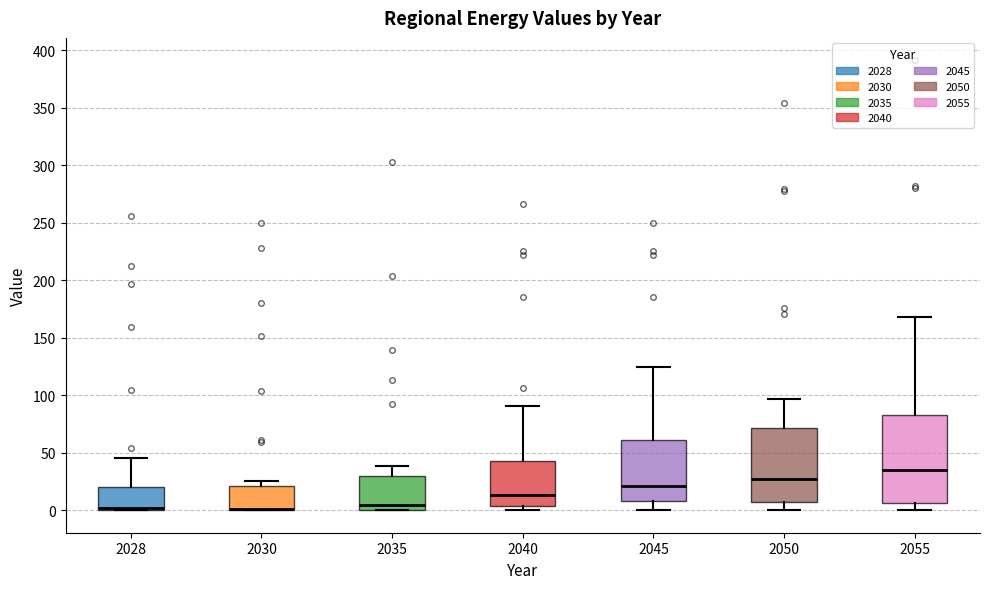

Reading left to right, transcribe this box plot: for each box, give where its median line is, the range the box spans, and where its two whiskers end, as read against the y-axis. The values are not printed on the chart, so give them approximately, as read against the axis.

2028: median 0 (drawn on the box's lower edge), box 0 to 20, whiskers 0 to 45
2030: median 0 (drawn on the box's lower edge), box 0 to 20, whiskers 0 to 25
2035: median 5, box 0 to 30, whiskers 0 to 40
2040: median 15, box 5 to 45, whiskers 0 to 90
2045: median 20, box 10 to 60, whiskers 0 to 125
2050: median 25, box 5 to 70, whiskers 0 to 95
2055: median 35, box 5 to 85, whiskers 0 to 170